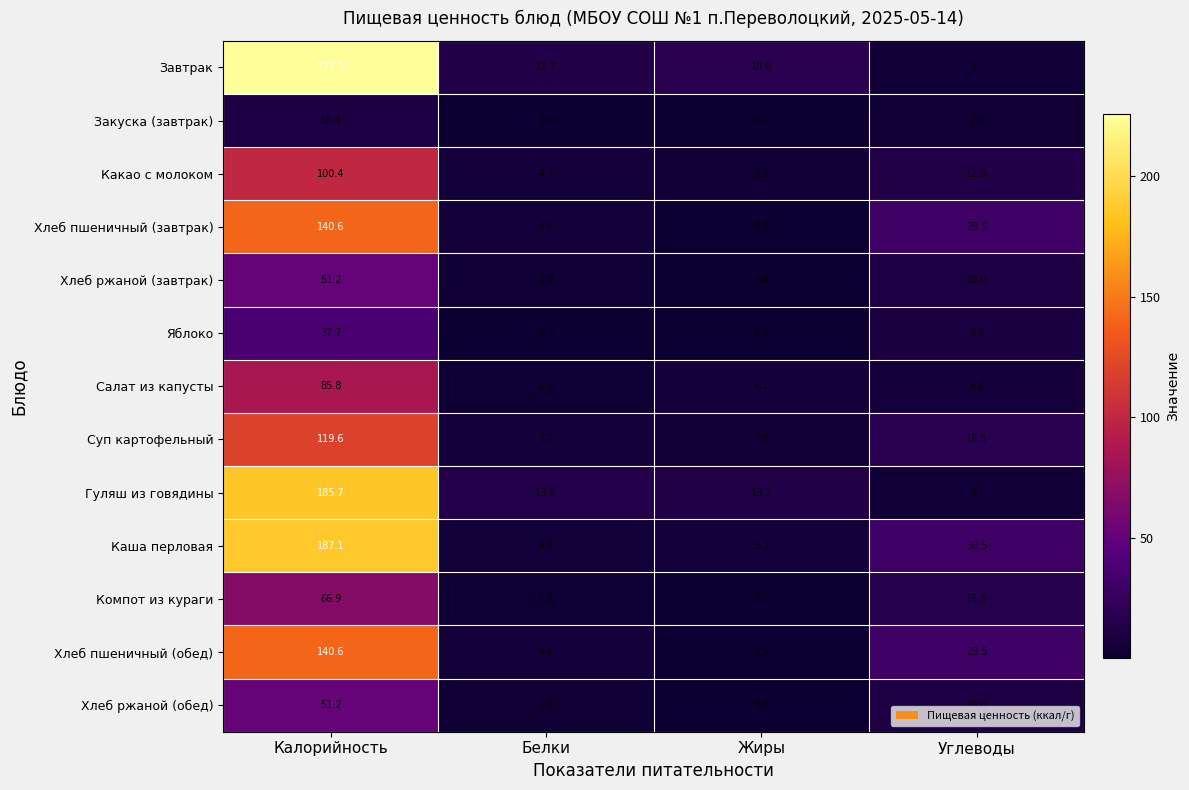

The Суп картофельный series shows 11.5 at Углеводы. True or false?

False